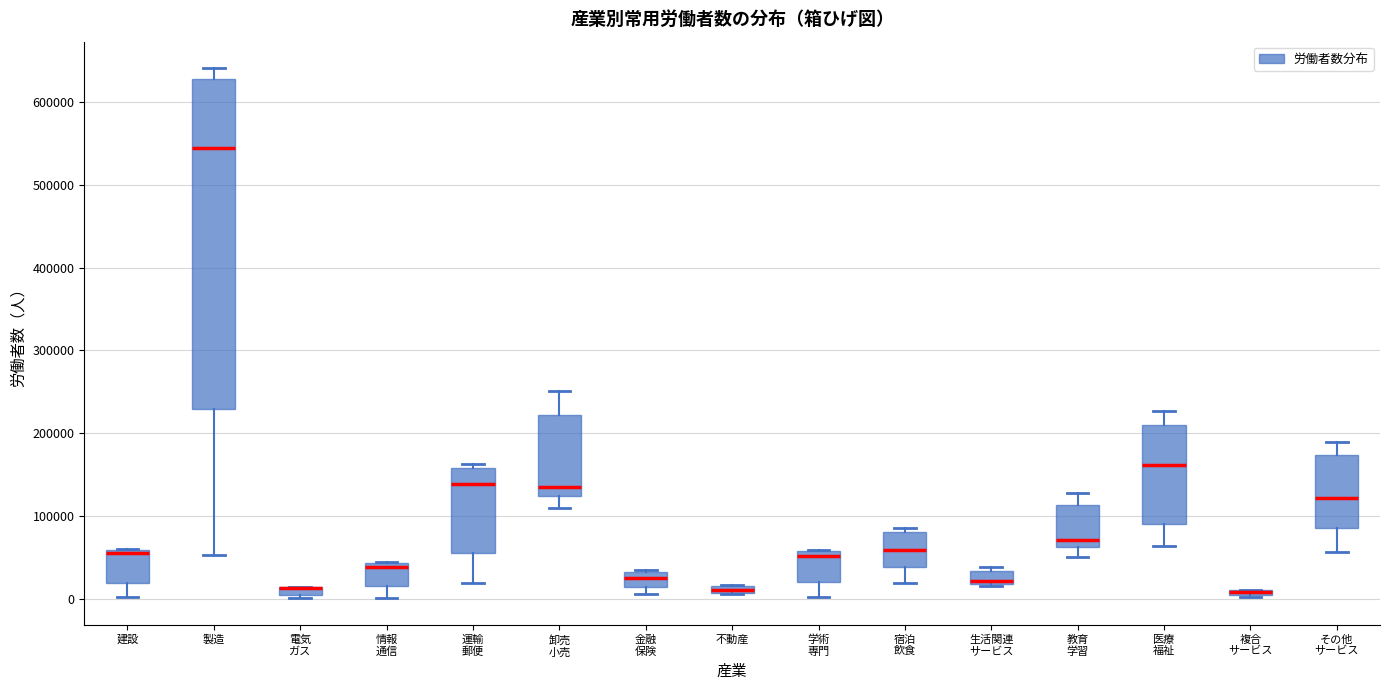

Comparing the boxes themselves (not the whiskers), which one is the tallest?

製造